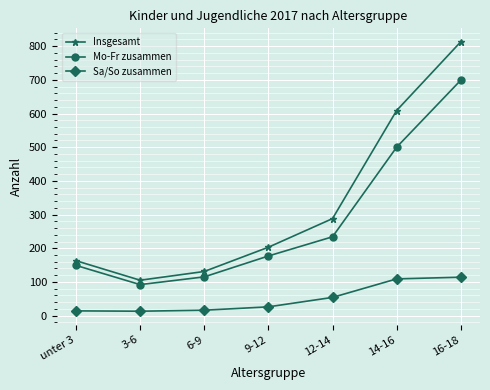

How many data points in Insgesamt are less than 203?

3